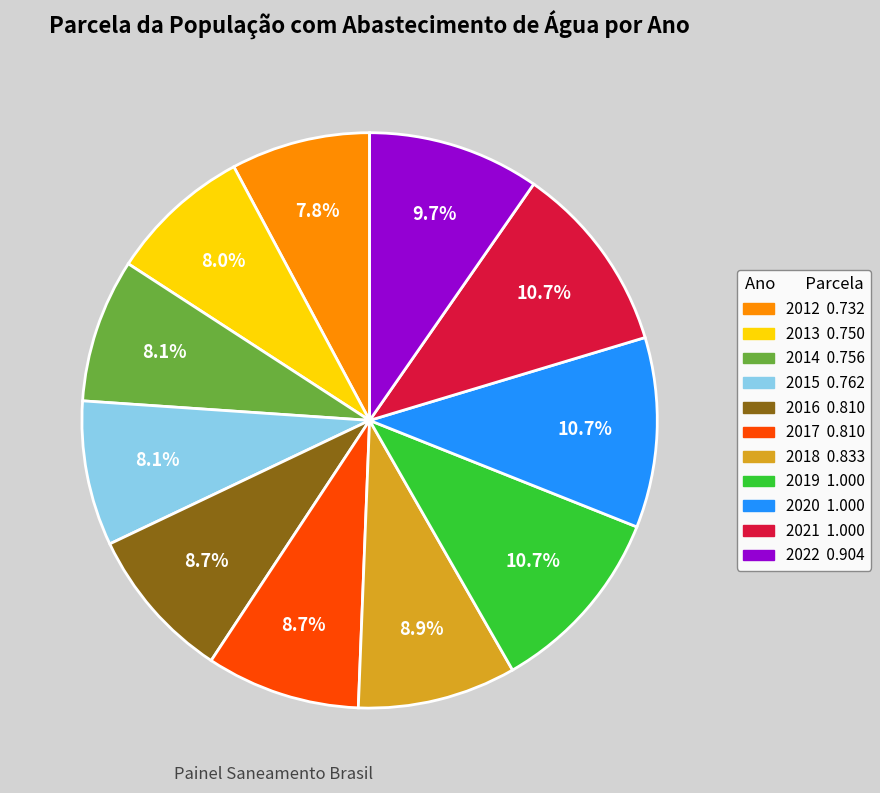

What percentage is NOT represented by 2018?

91.1%